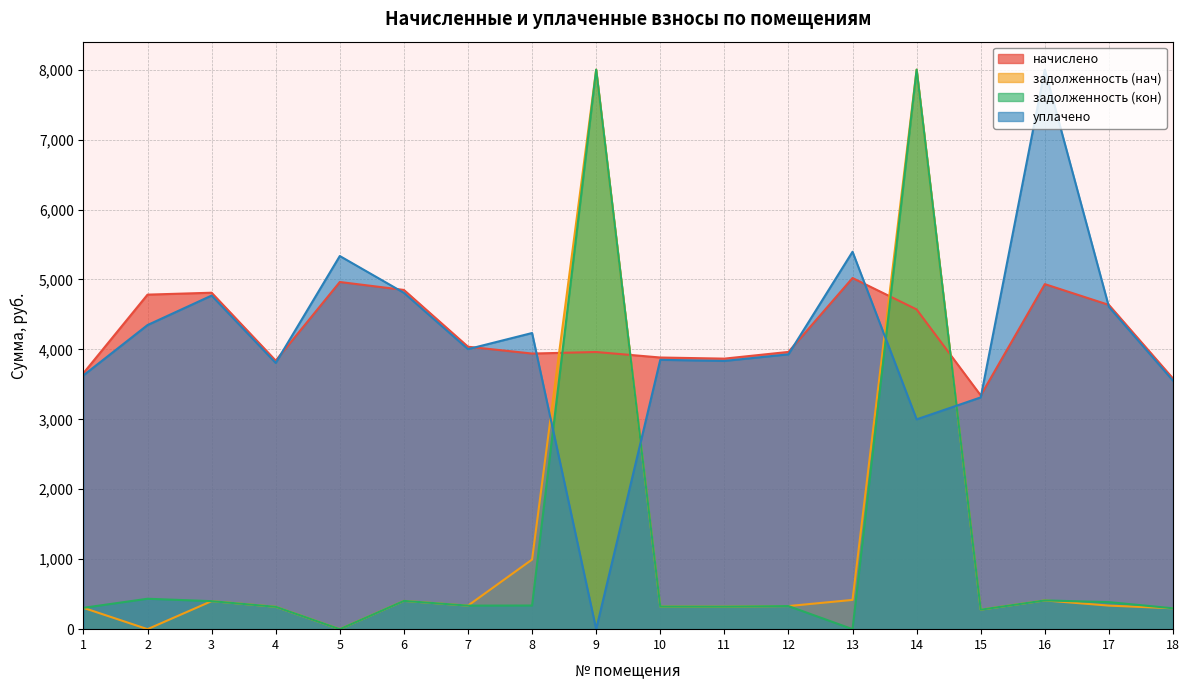

The value of начислено at 15 is 4868.5. True or false?

False